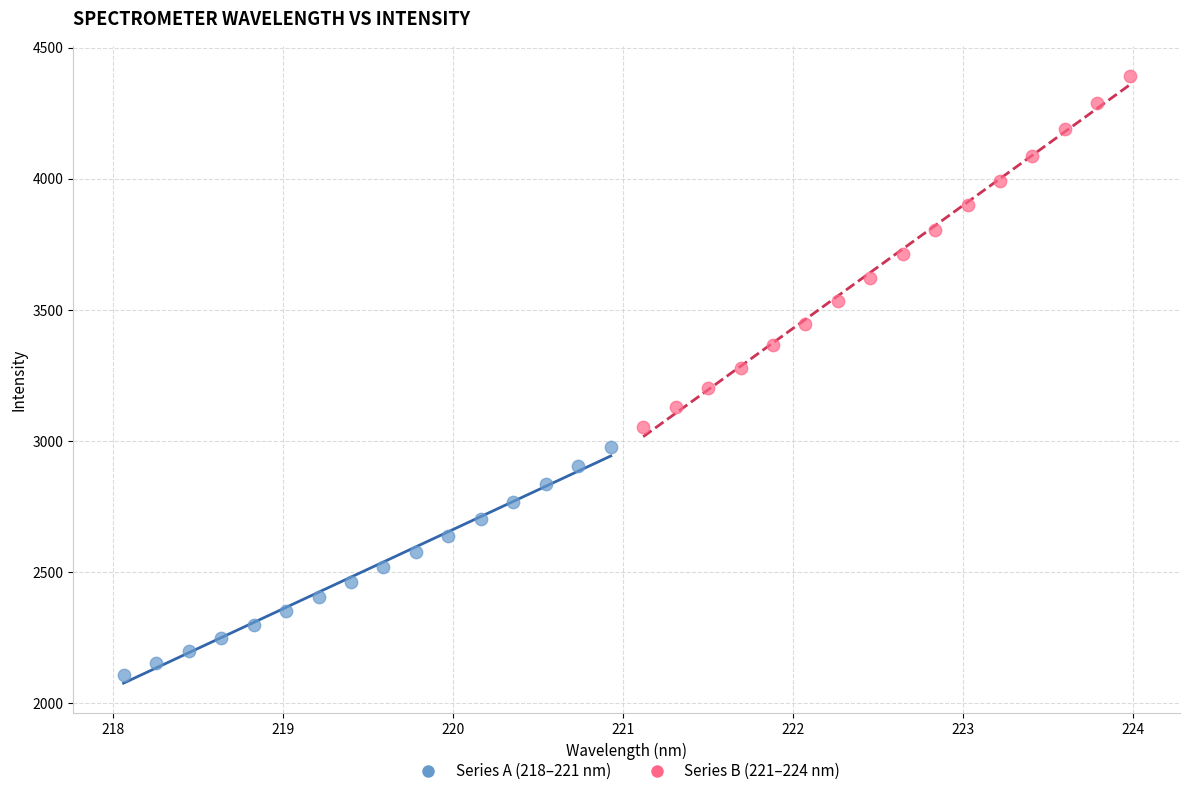

Which series has the widest spread of Y values?

Series B (221–224 nm)